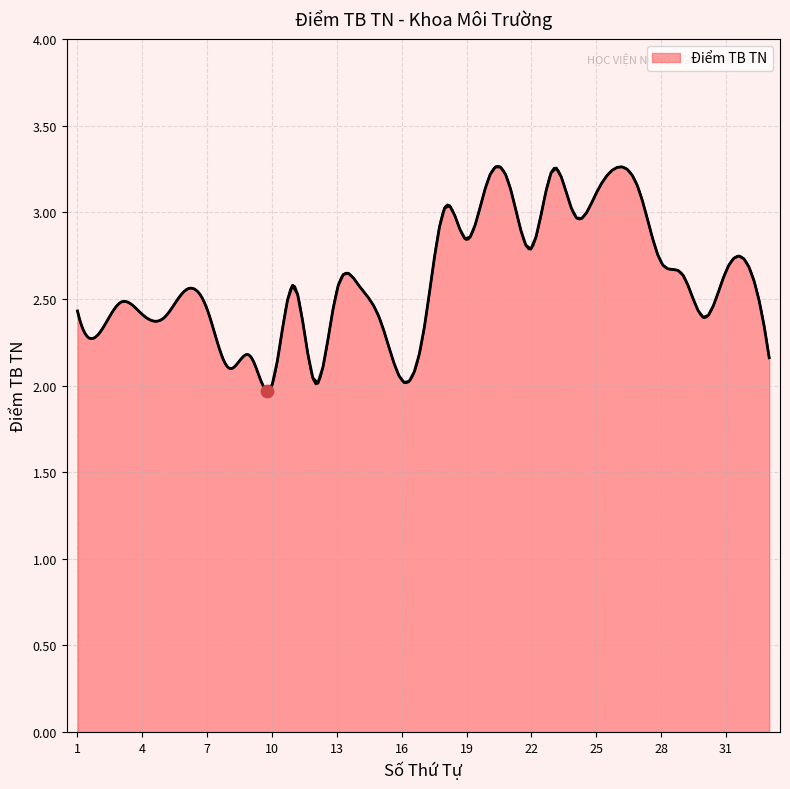

Between 20 and 8, which is larger?

20